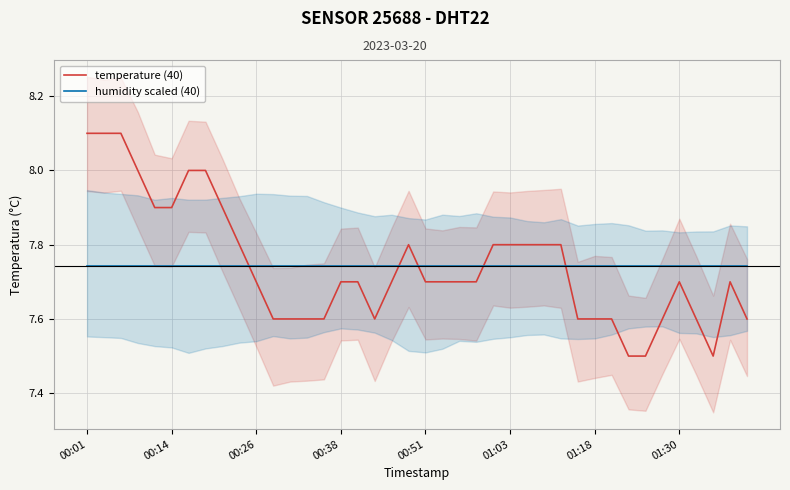

True or false: temperature (40) and humidity scaled (40) cross at least once.

True